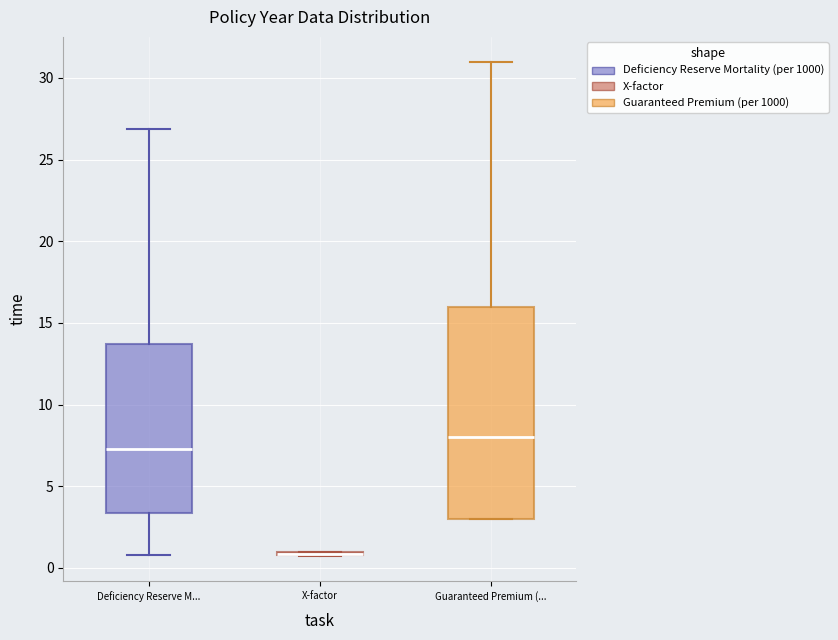

Reading left to right, transcribe this box plot: for each box, give where its median line is, the range the box spans, and where its two whiskers end, as read against the y-axis. The values are not printed on the chart, so give them approximately, as read against the axis.

Deficiency Reserve M...: median 7.5, box 3.5 to 13.5, whiskers 1.0 to 27.0
X-factor: box collapsed to a line at 1.0, whiskers 0.5 to 1.0
Guaranteed Premium (...: median 8.0, box 3.0 to 16.0, whiskers 3.0 to 31.0